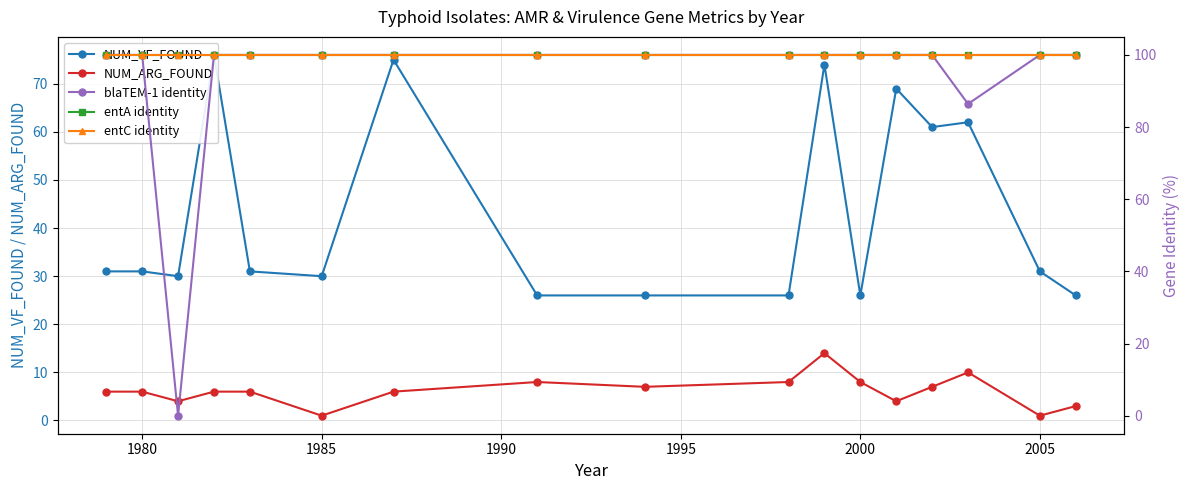

The value of NUM_ARG_FOUND at 2000 is 8. True or false?

True